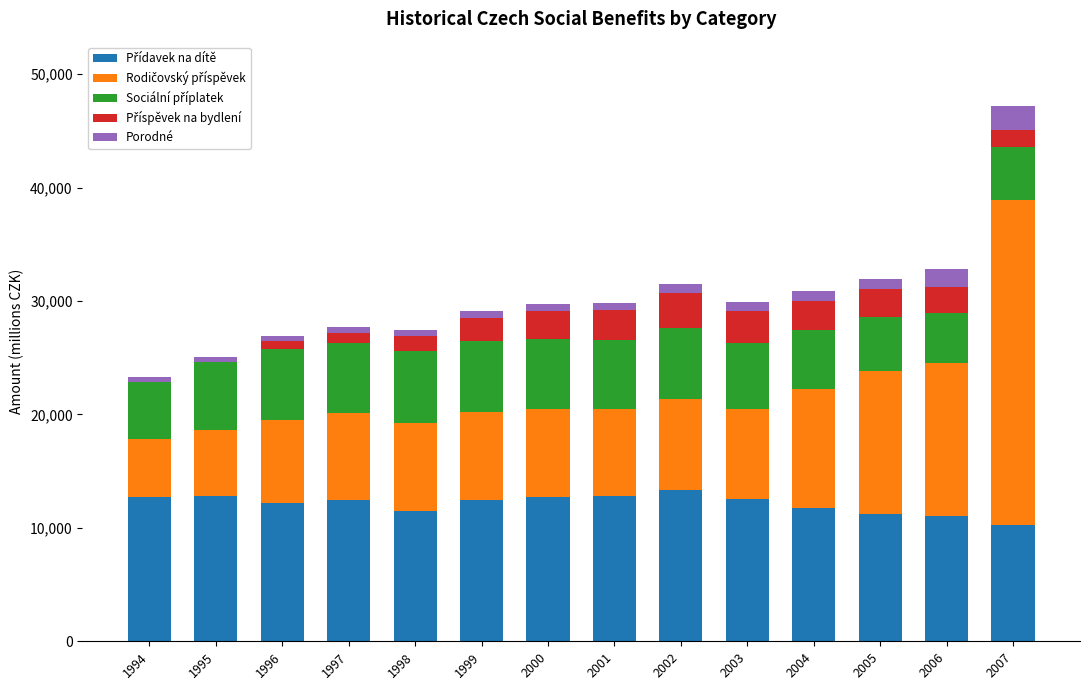

What is the total value across all series at 2007?

47195.0